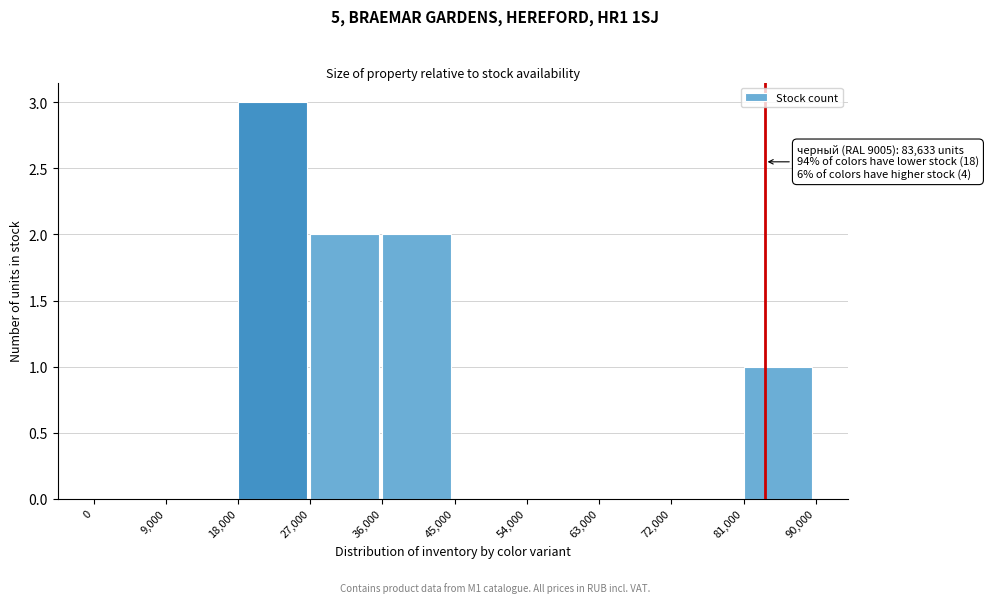

Over which range of the x-axis is the bar tallest?

18,000 to 27,000